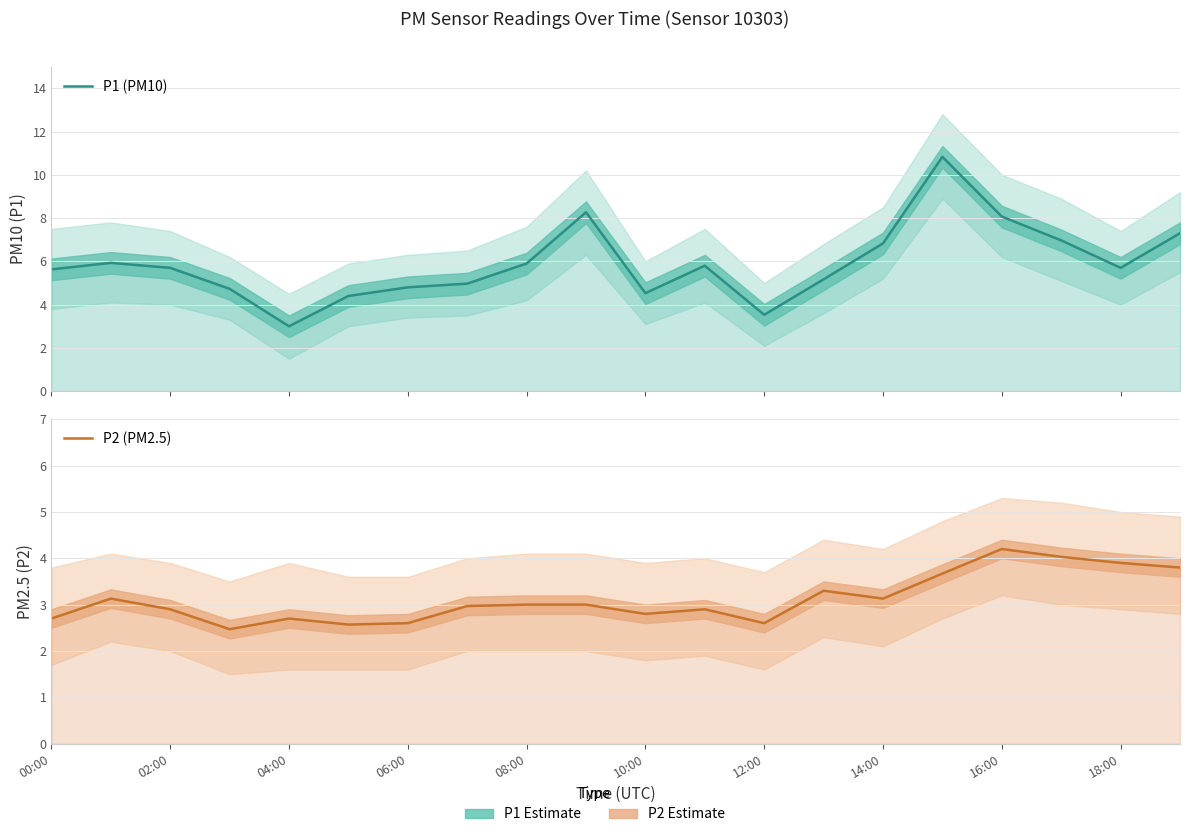

What is the average value of the P1 (PM10) series?

5.9